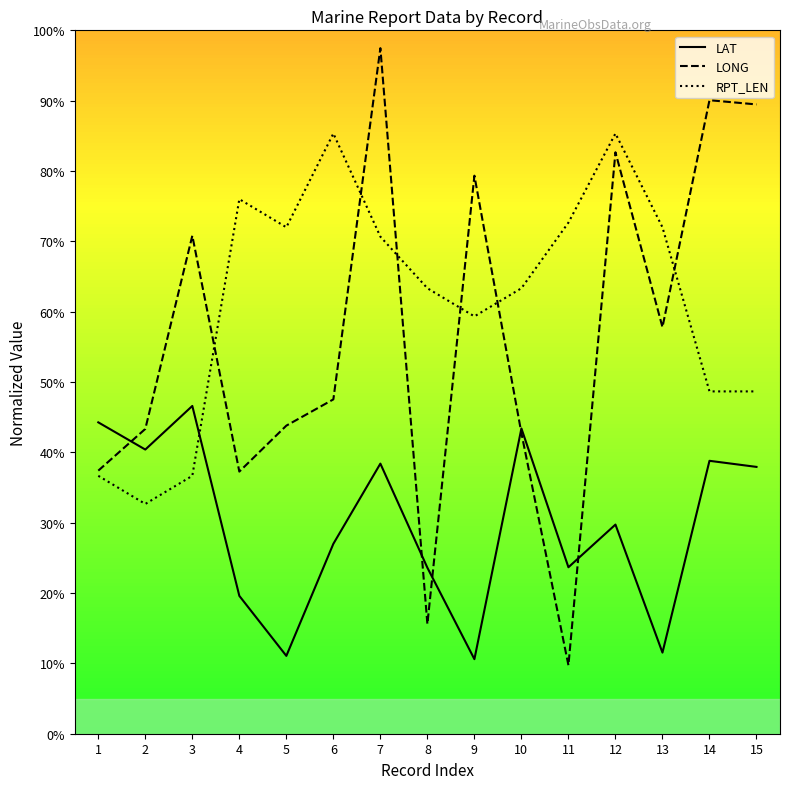

The value of LONG at 4 is 20.1. True or false?

False